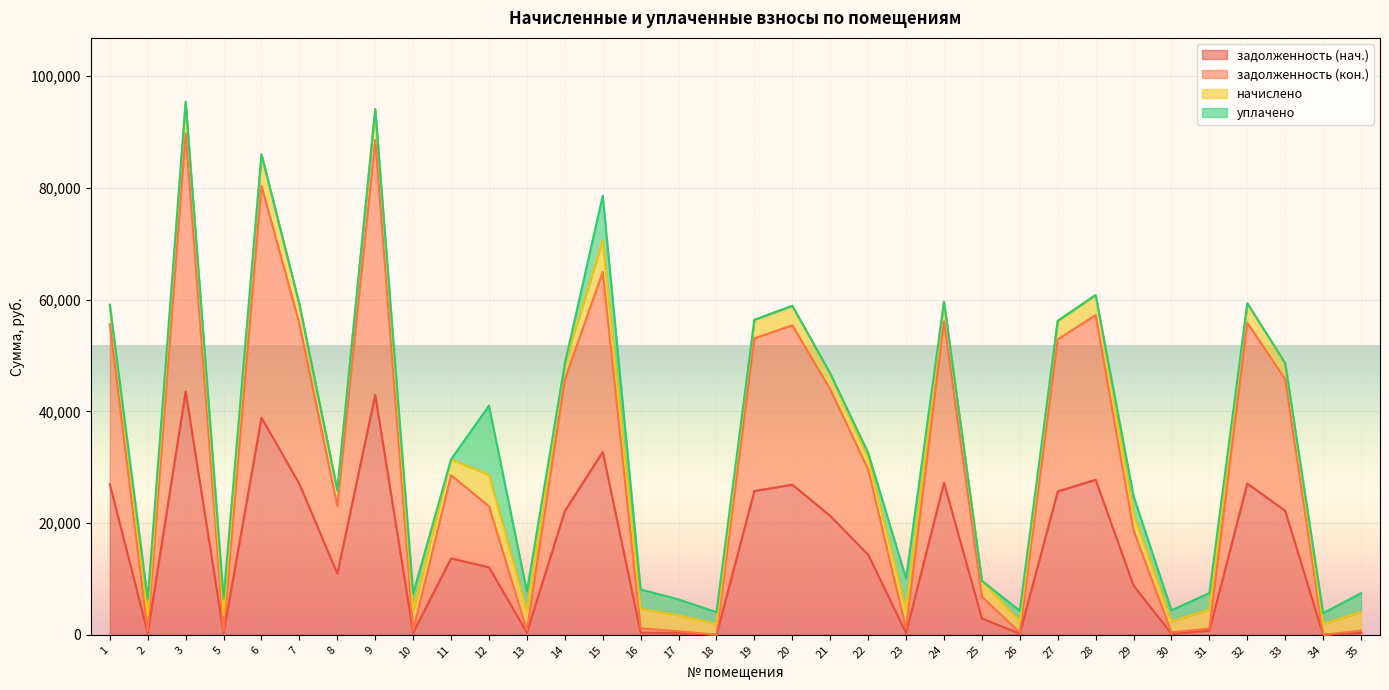

What is the maximum value for задолженность (кон.)?

89783.4